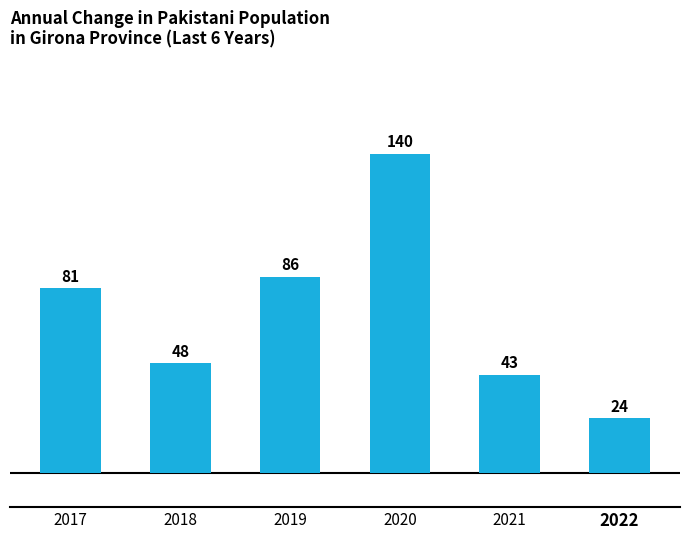

What is the difference between the values at 2020 and 2022?

116